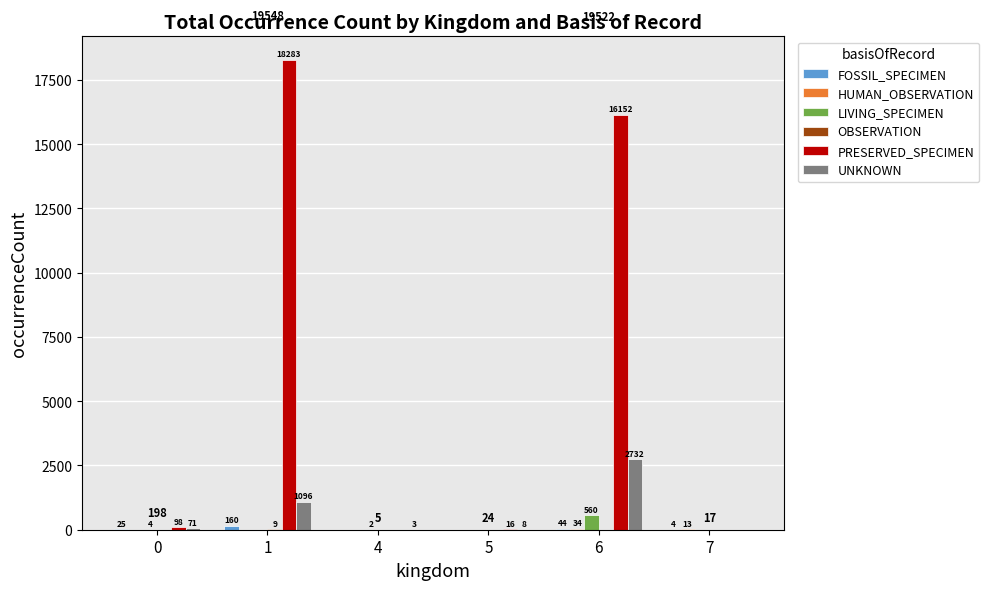

At which category is the sum across all series the highest?

1